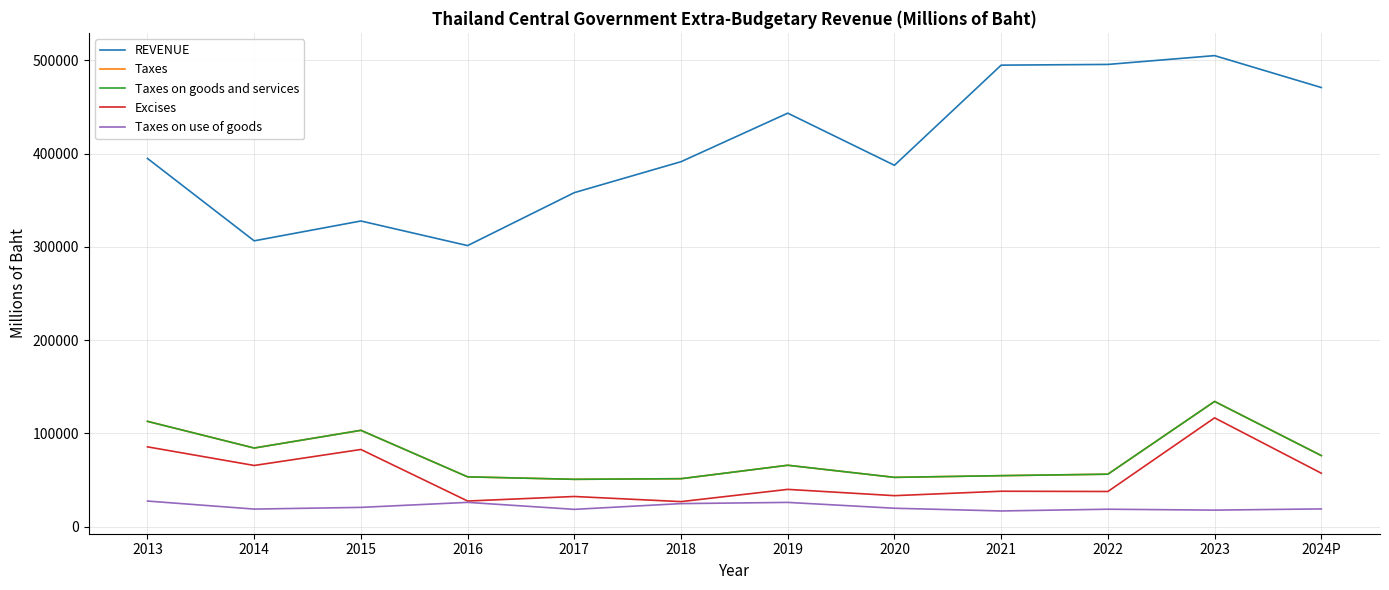

What position from the right is 2020?

5